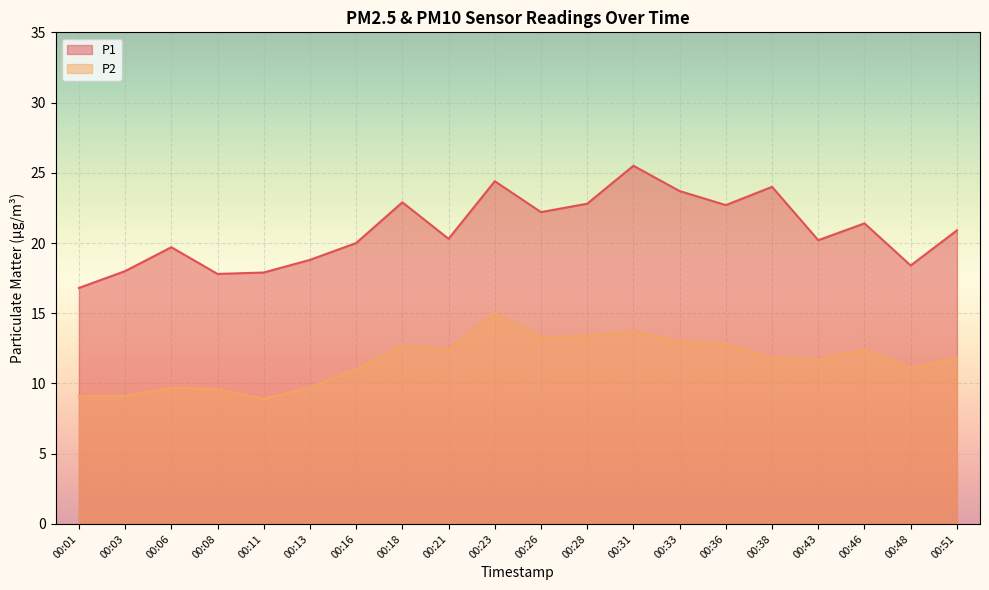

True or false: P2 and P1 cross at least once.

False